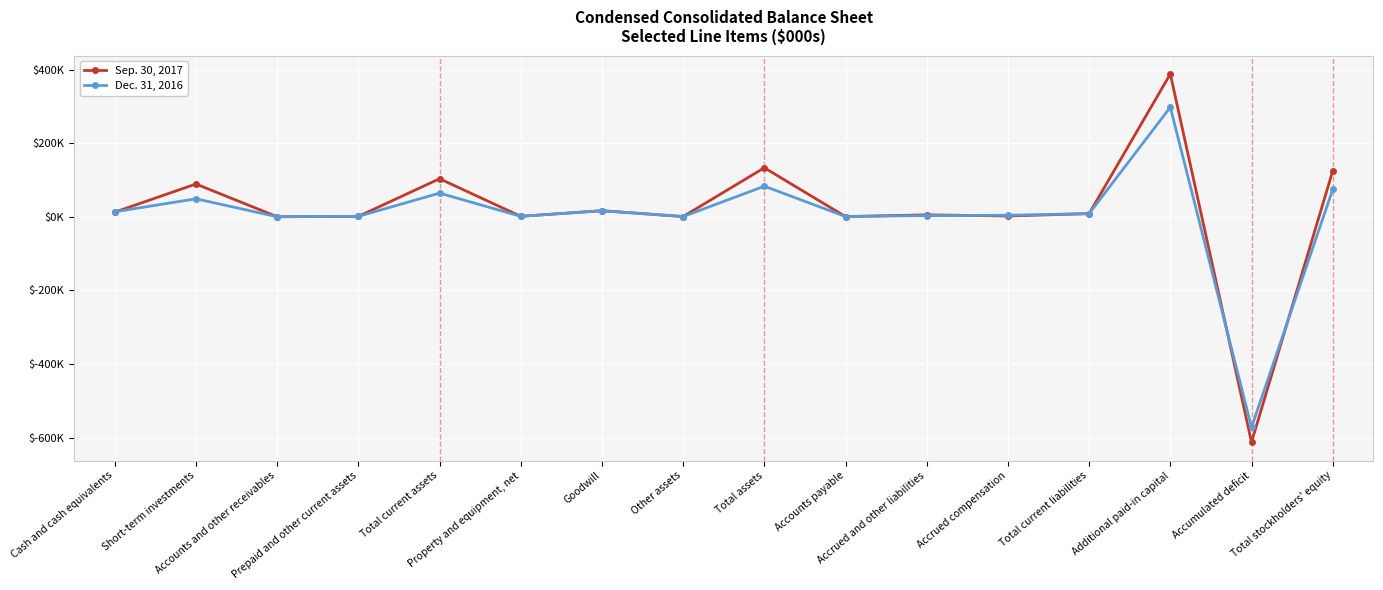

At which label is Dec. 31, 2016 closest to -137206?

Accounts and other receivables